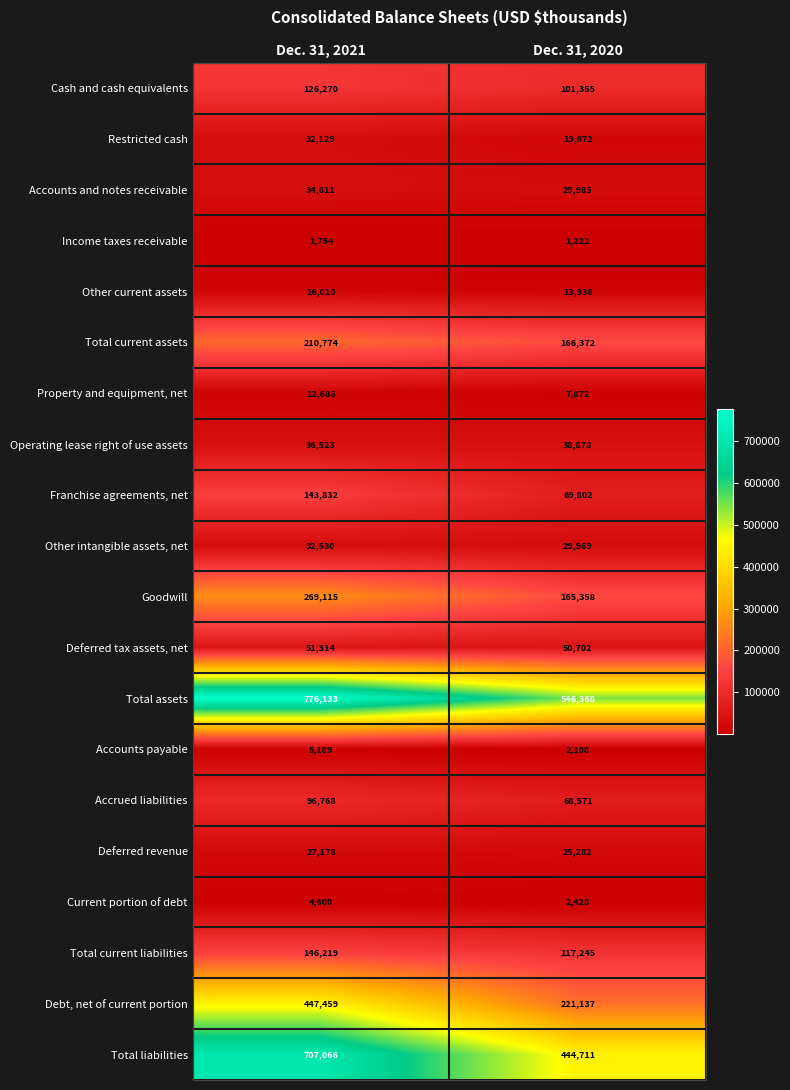

Count the number of categories in the chart.

2